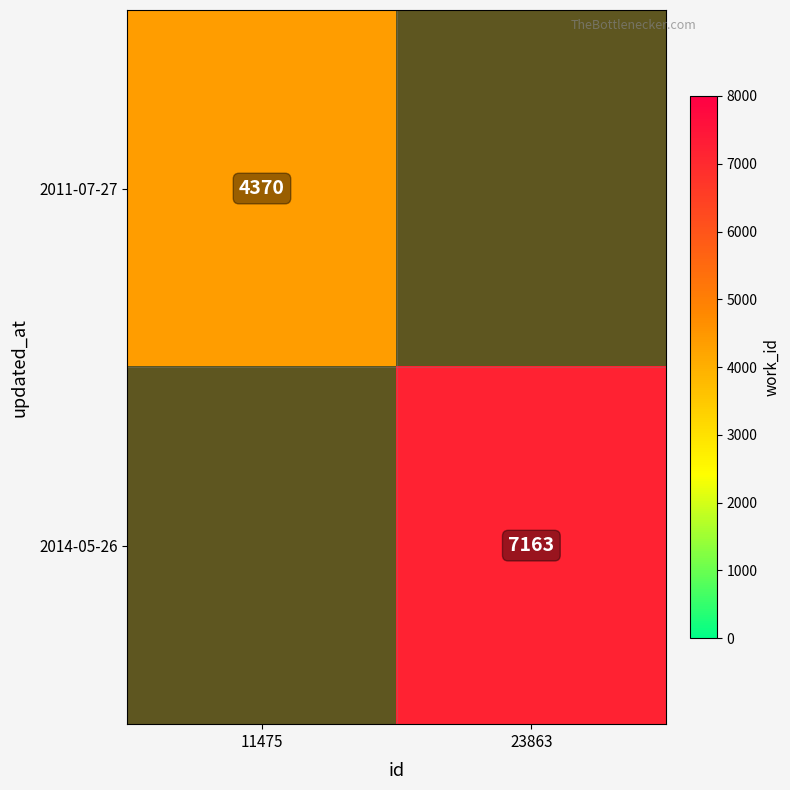

Rank the categories by 2011-07-27 value from highest to lowest.

11475, 23863